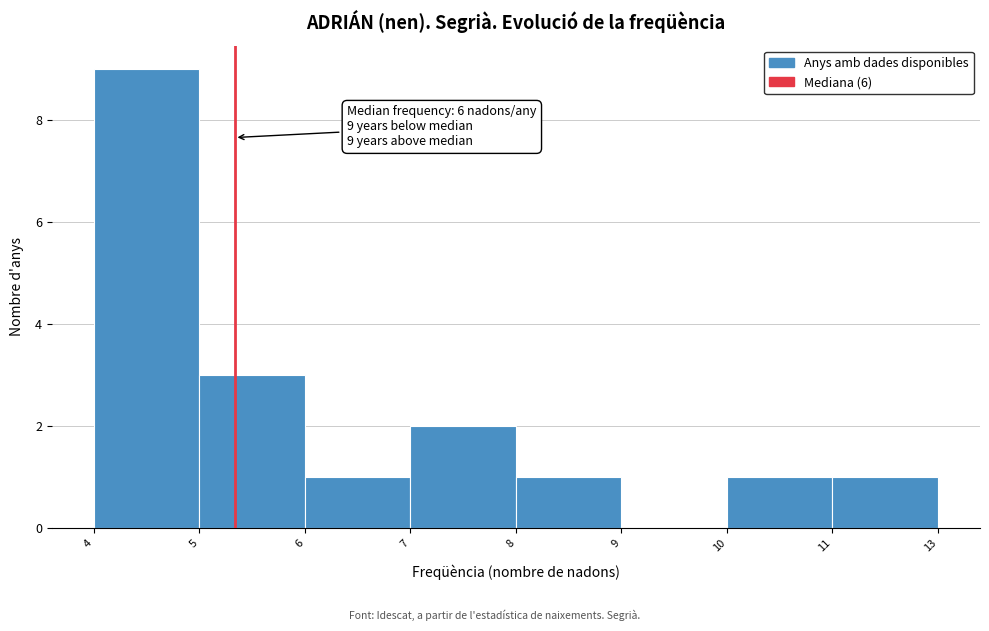

Reading left to right, what are all the values shown in this chart?

4=9	5=3	6=1	7=2	8=1	9=0	10=1	11=1